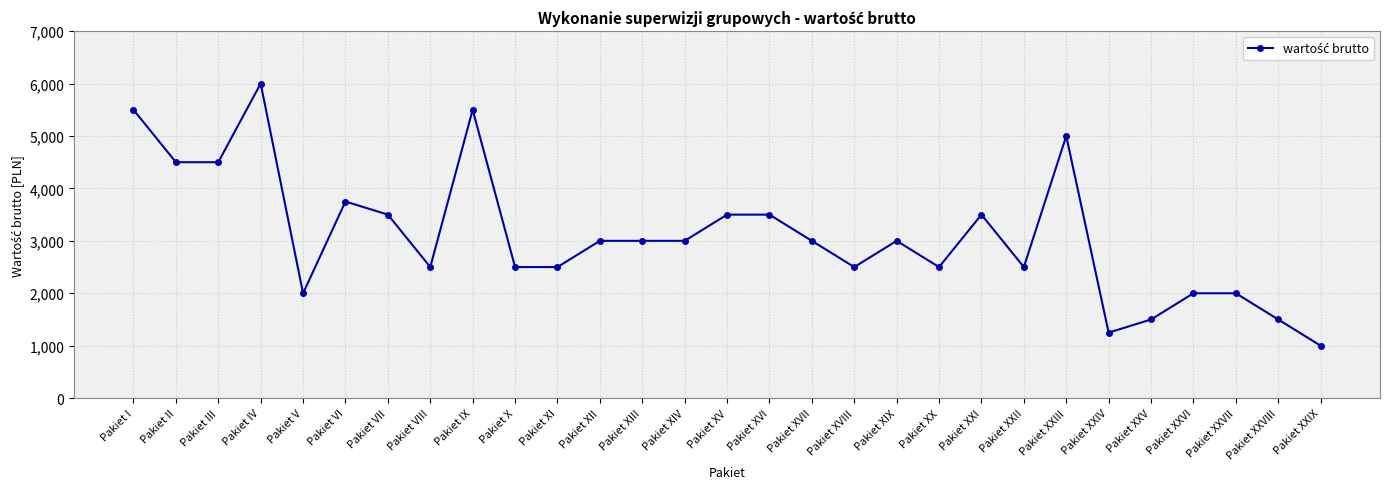

Does the chart display data point markers on the line(s)?

Yes